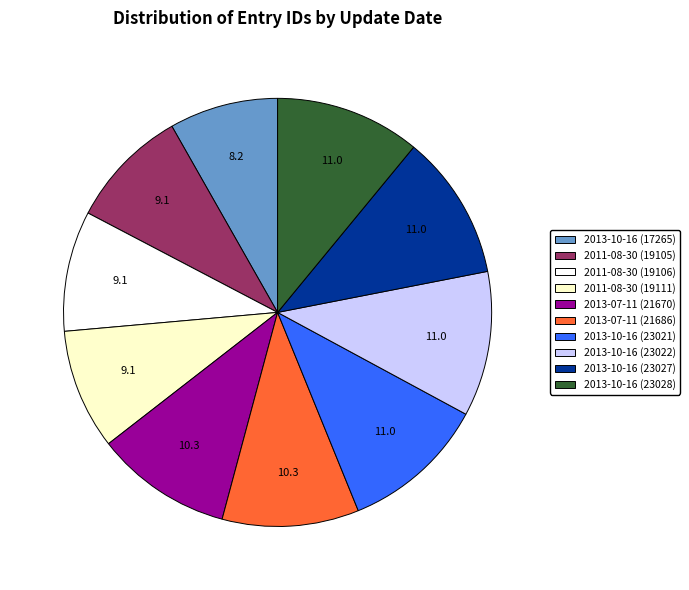

Does 2011-08-30 (19106) represent more than half of the total?

No